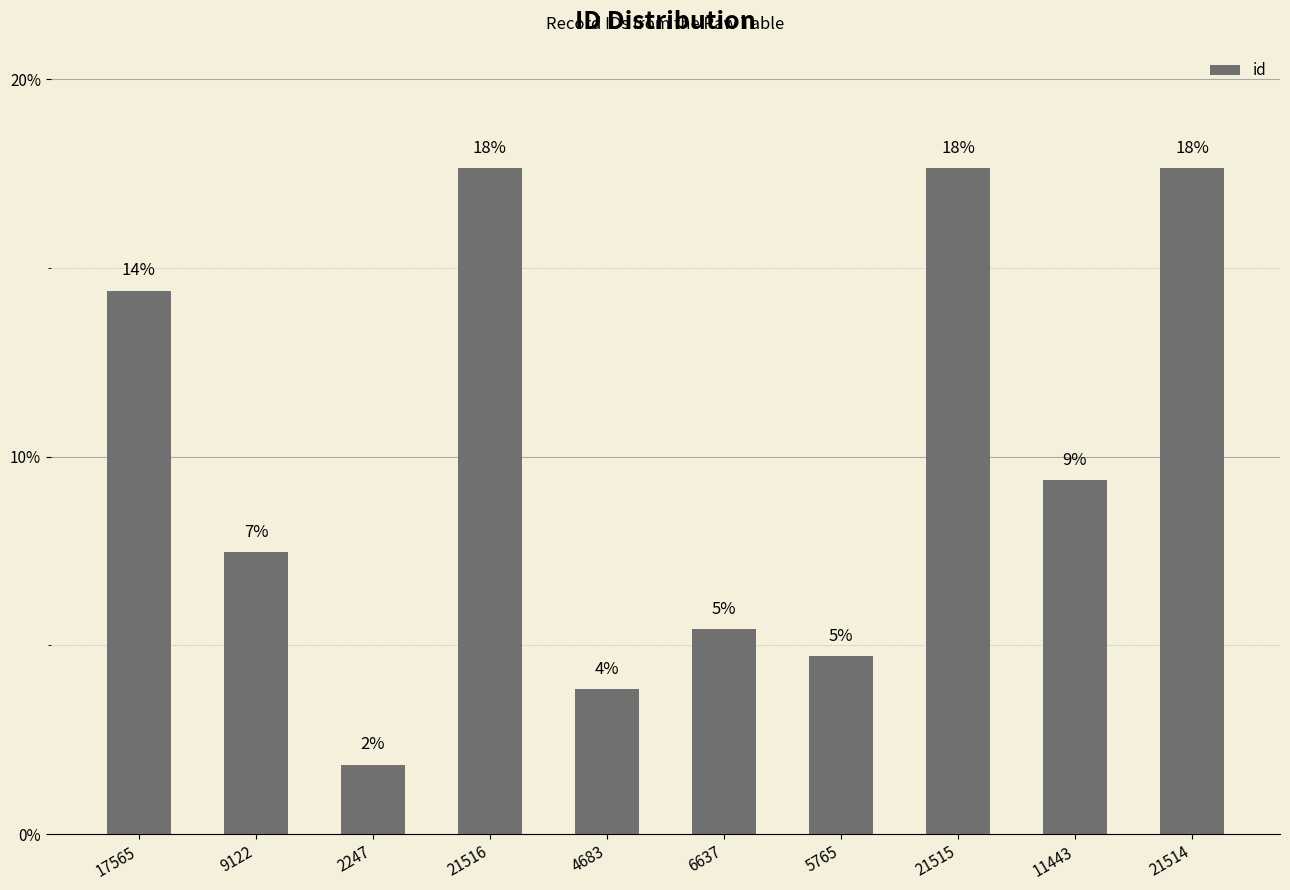

How many bars are there in total?

10